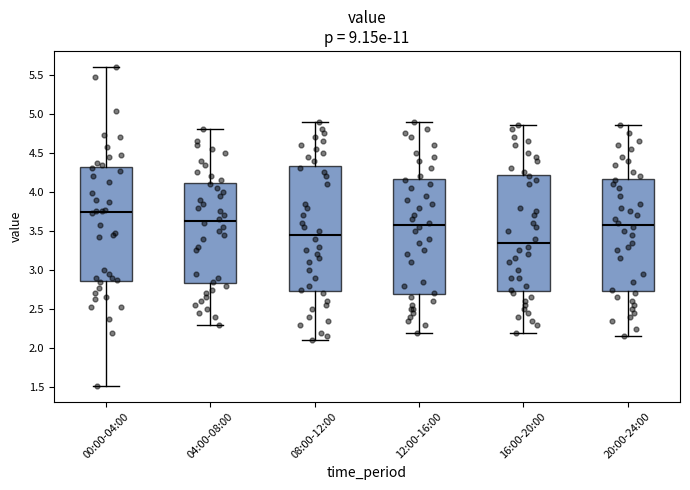

Reading left to right, read every box against the y-axis: the position of its median line, the range the box covers, and the ends of its whiskers. The values are not printed on the chart, so give them approximately, as read against the axis.

00:00-04:00: median 3.75, box 2.85 to 4.30, whiskers 1.50 to 5.60
04:00-08:00: median 3.65, box 2.85 to 4.10, whiskers 2.30 to 4.80
08:00-12:00: median 3.45, box 2.75 to 4.35, whiskers 2.10 to 4.90
12:00-16:00: median 3.60, box 2.70 to 4.15, whiskers 2.20 to 4.90
16:00-20:00: median 3.35, box 2.75 to 4.20, whiskers 2.20 to 4.85
20:00-24:00: median 3.60, box 2.75 to 4.15, whiskers 2.15 to 4.85